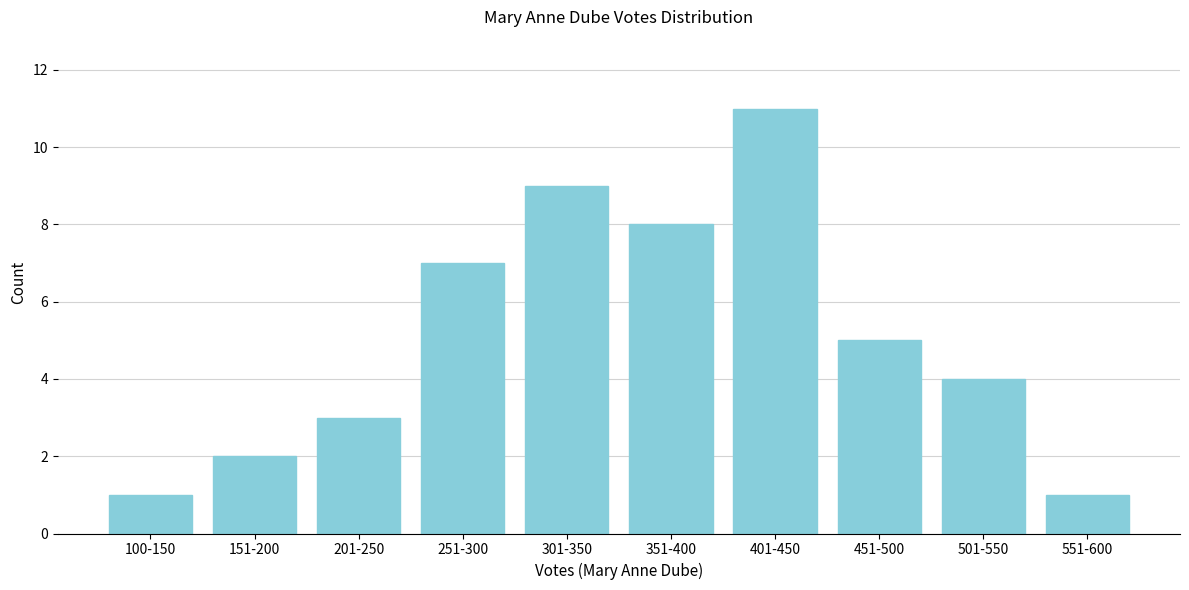

Reading right to left, transcribe all the data shown in this chart.

551-600=1	501-550=4	451-500=5	401-450=11	351-400=8	301-350=9	251-300=7	201-250=3	151-200=2	100-150=1